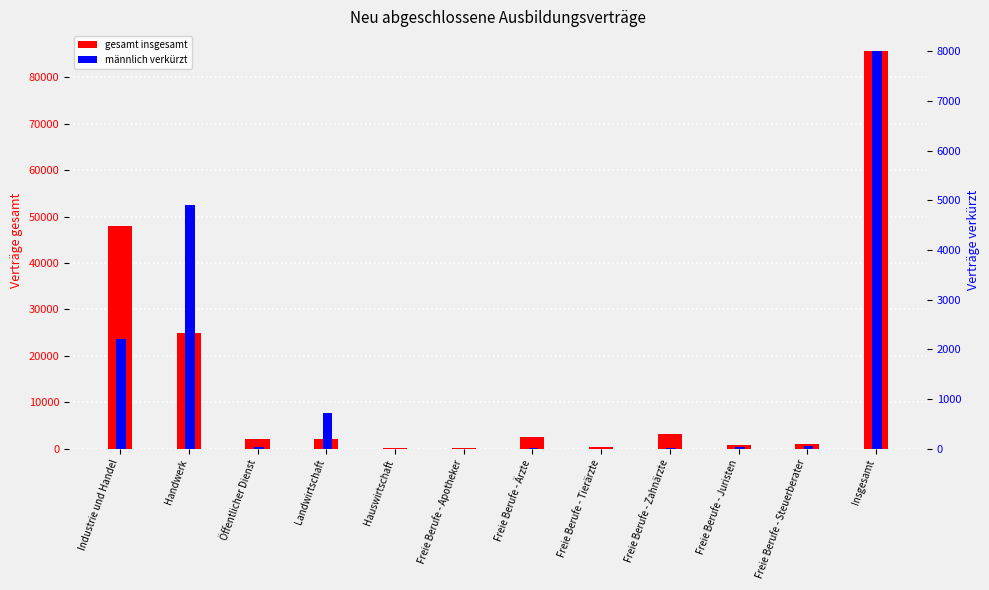

Is it true that gesamt insgesamt equals 24882 at Handwerk?

True